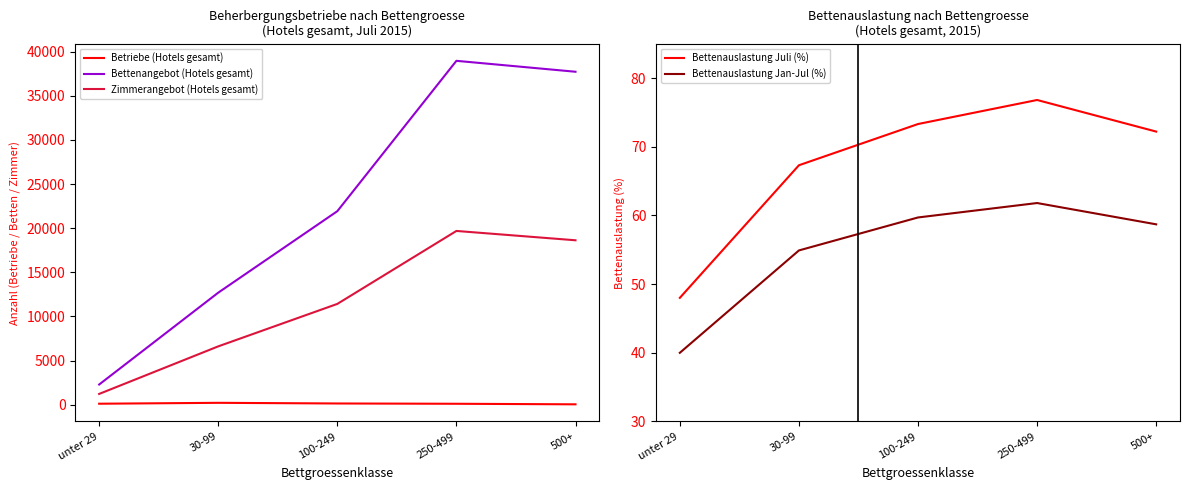

What is the label of the 3rd point from the left?

100-249